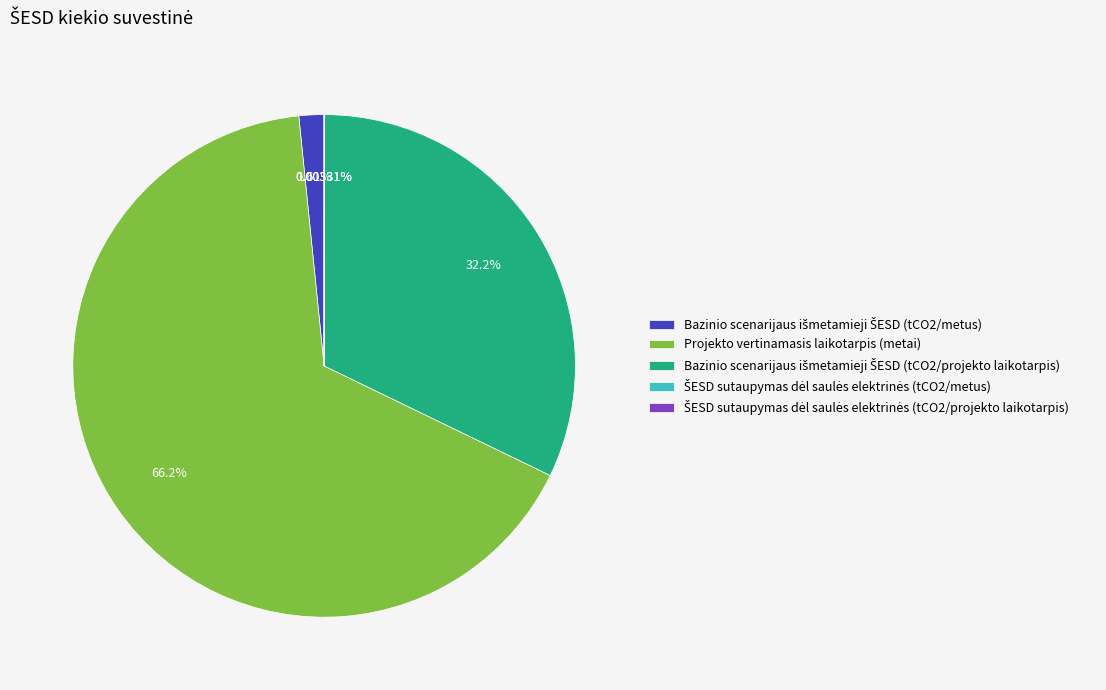

What is the largest slice in the pie chart?

Projekto vertinamasis laikotarpis (metai)